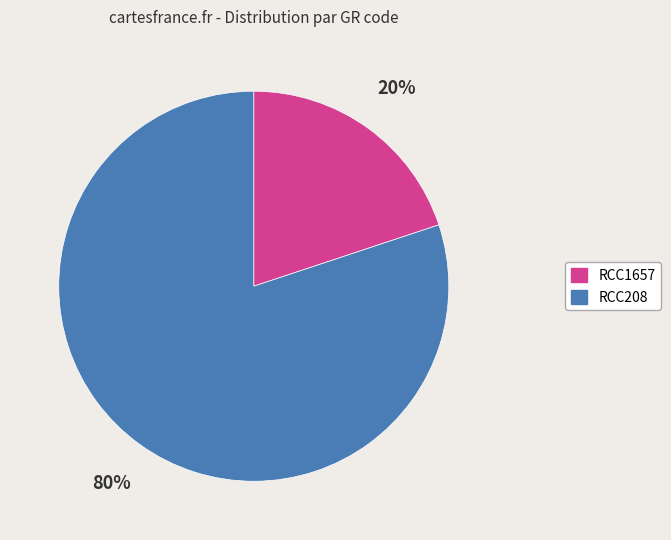

Which category has the smallest portion of the pie?

RCC1657